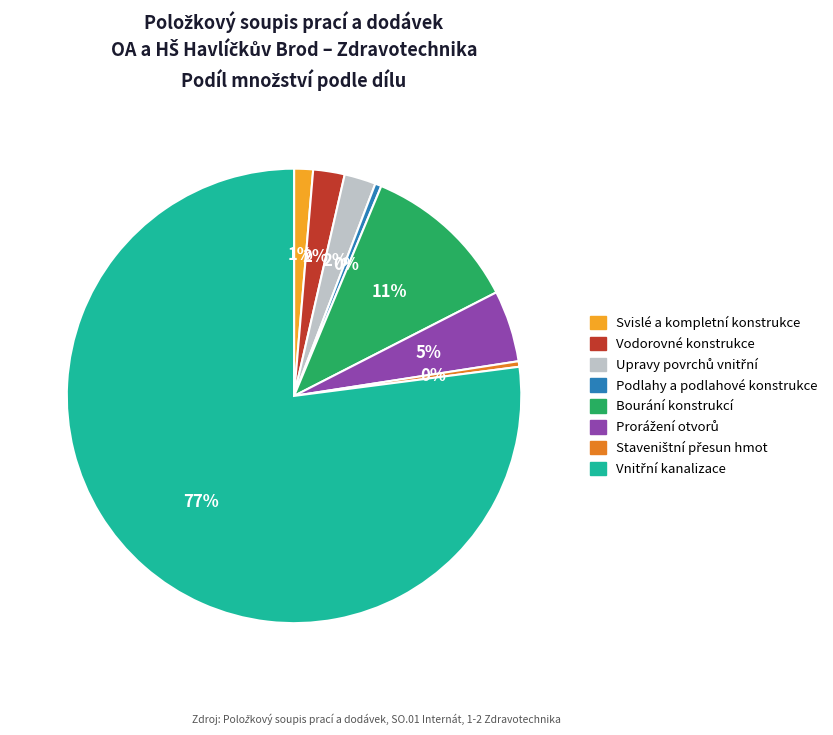

What is the ratio of the value at Vodorovné konstrukce to the value at Podlahy a podlahové konstrukce?

5.0